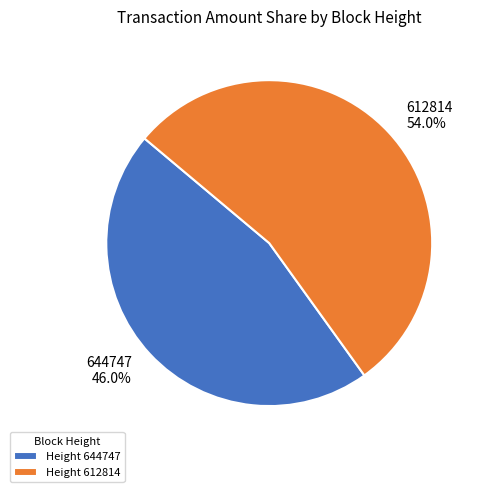

What is the total percentage of Height 612814 and Height 644747?

100.0%